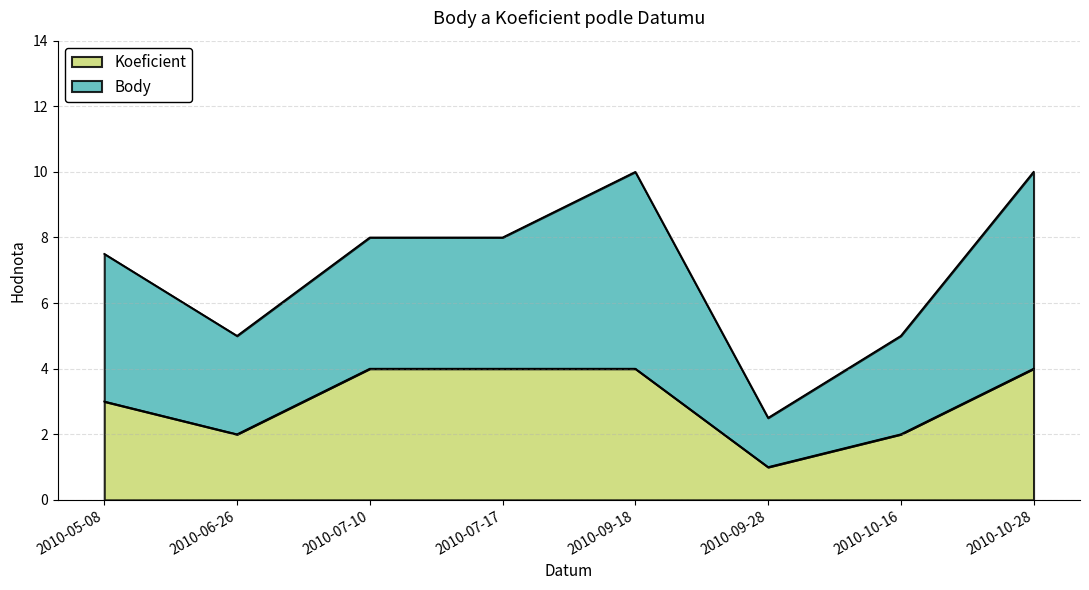

Does the chart have visible grid lines?

Yes